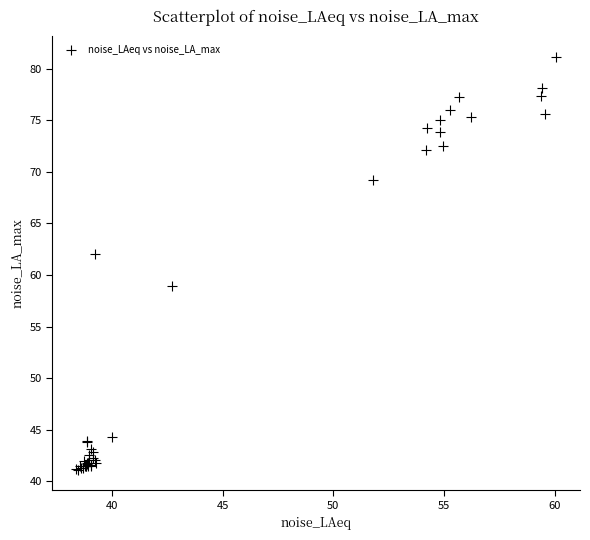

What Y value in the scatter plot is closest to 61?

62.0